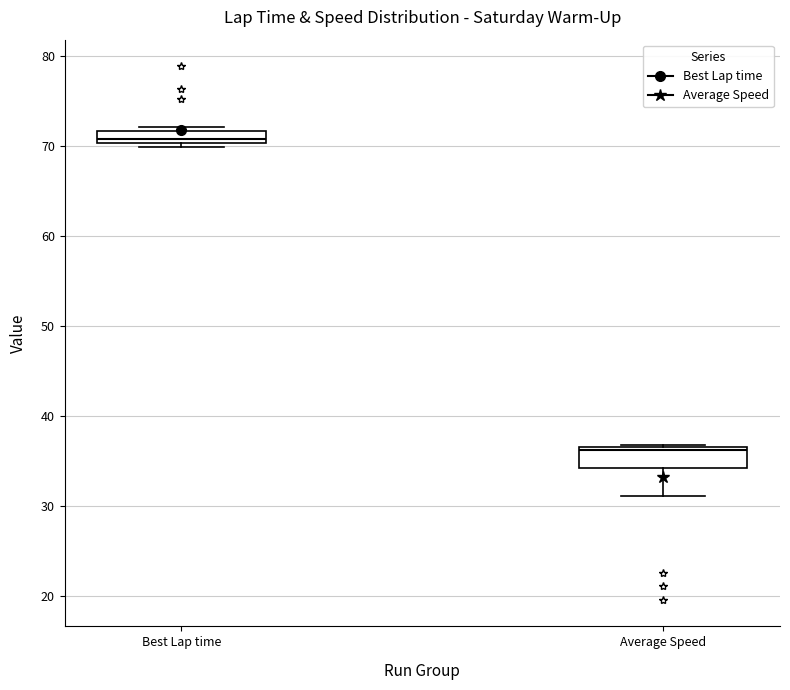

Where is the upper edge of the box for Average Speed on the y-axis? The values are not printed on the chart, so give them approximately, as read against the axis.

37